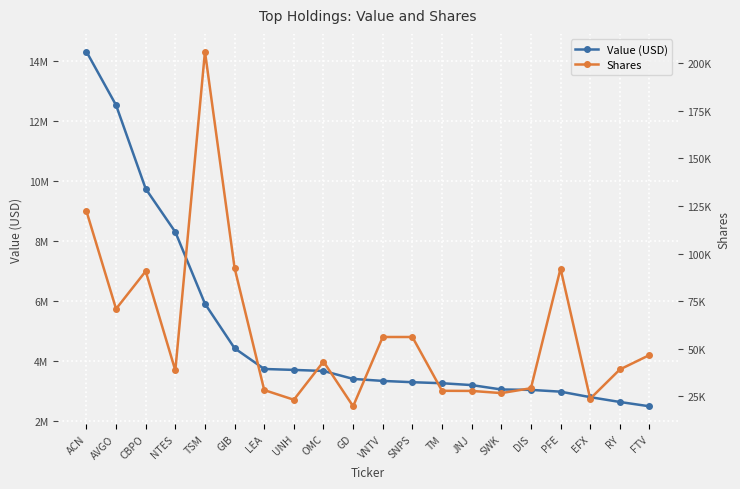

What is the value of the Value (USD) point at the 16th from the left?

3052000